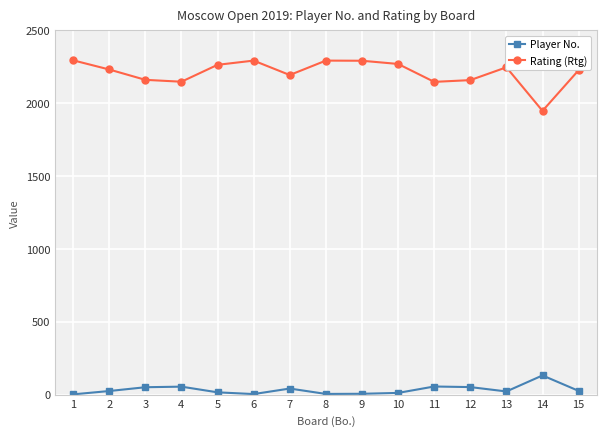

Is this an area chart (filled region under the line)?

No